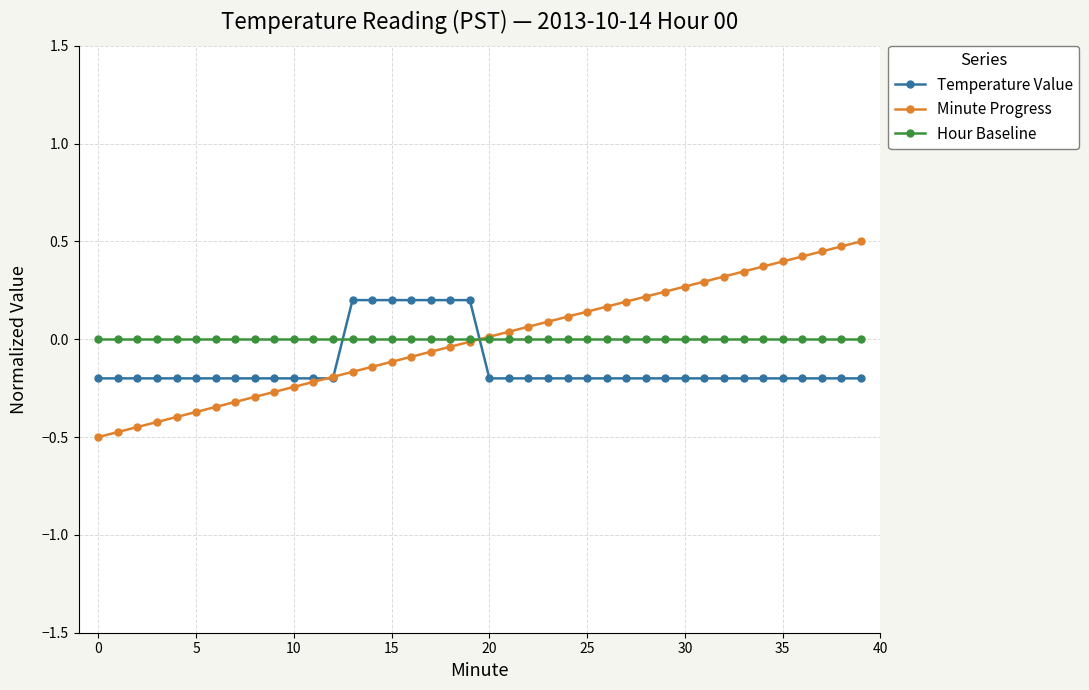

What is the lowest value of the Minute Progress series?

-0.5